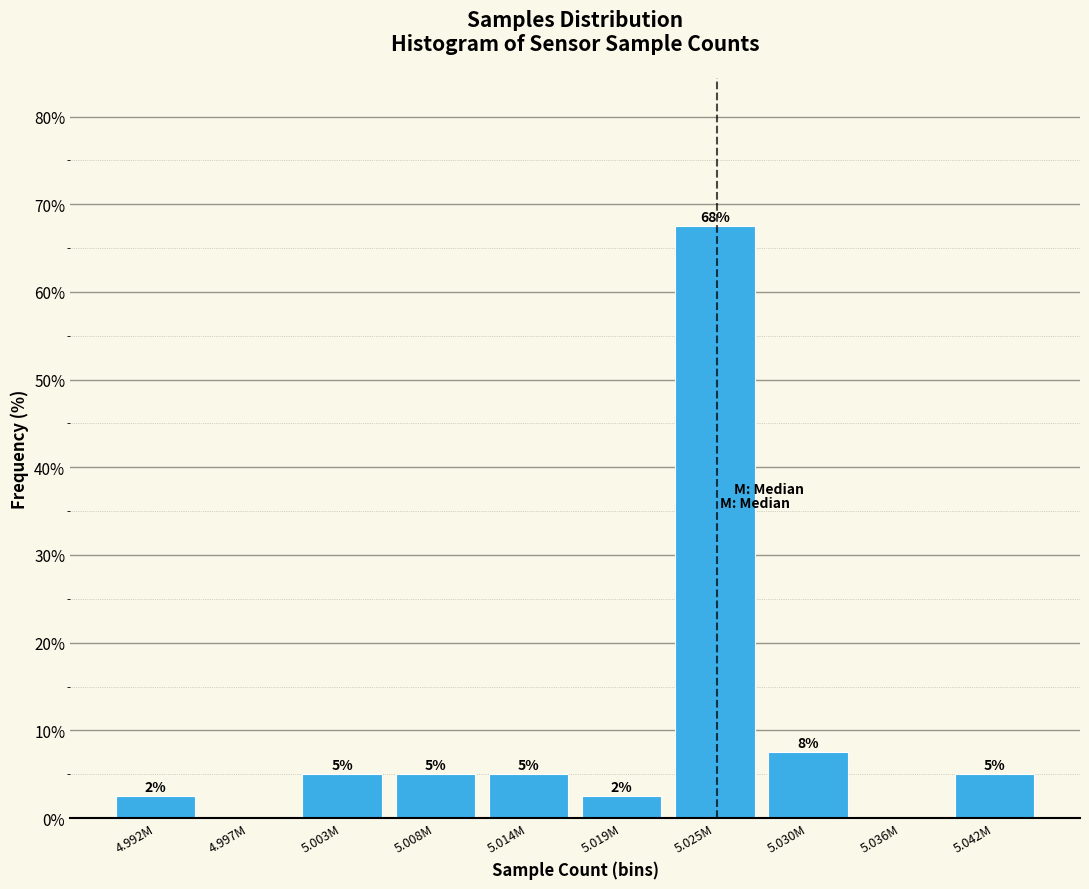

What is the change in value from 5.036M to 5.042M?

+5.0